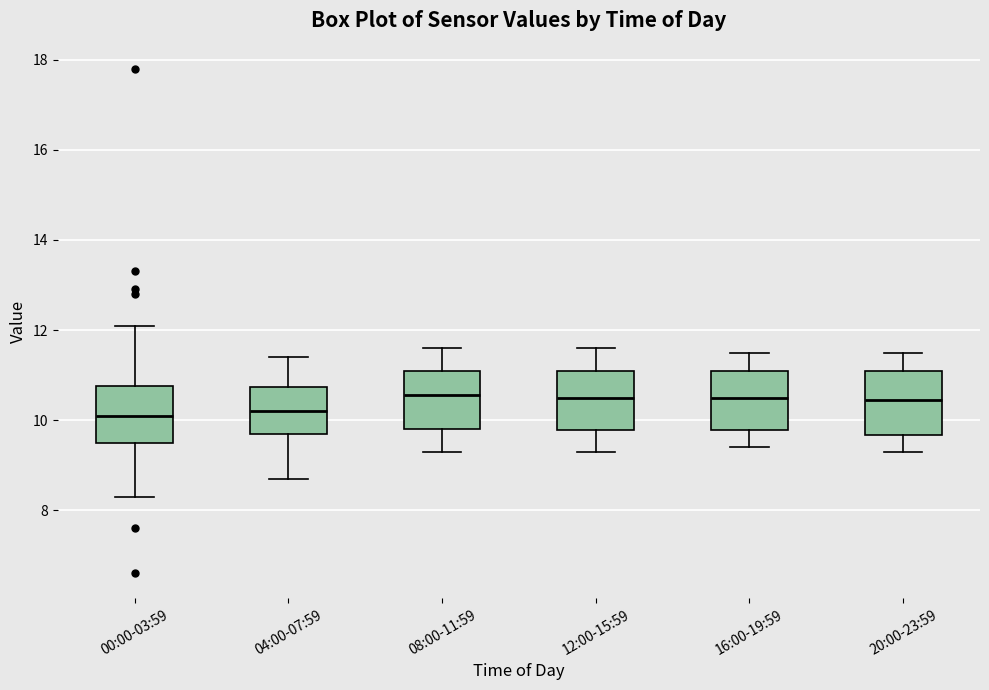

Where does the lower whisker of the box for 04:00-07:59 end on the y-axis? The values are not printed on the chart, so give them approximately, as read against the axis.

8.8